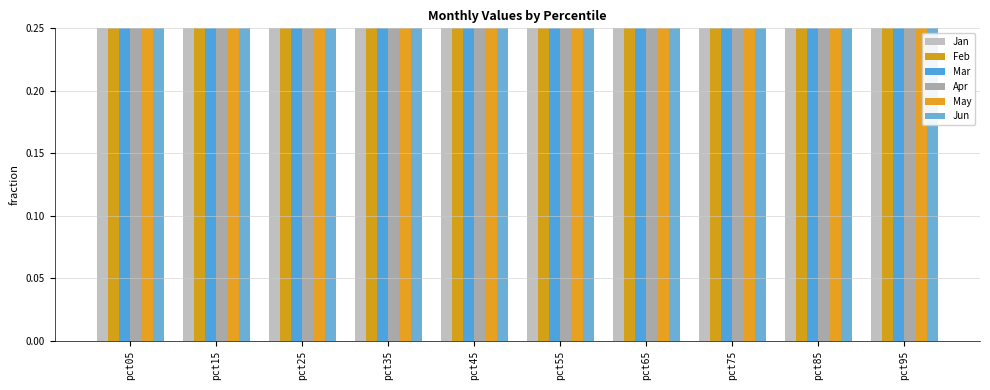

Reading left to right, transcribe all the data shown in this chart.

Jan: 2.2	0.5	0.6	0.6	0.6	0.5	0.5	0.5	0.4	0.4
Feb: 1.7	0.7	0.7	0.6	0.5	0.4	0.4	0.4	0.5	0.9
Mar: 1.3	0.6	0.5	0.5	0.5	0.5	0.5	0.6	0.7	1.3
Apr: 0.7	0.4	0.4	0.4	0.5	0.5	0.5	0.6	0.7	1.5
May: 1.0	0.4	0.5	0.4	0.4	0.5	0.5	0.5	0.6	1.3
Jun: 1.8	0.4	0.3	0.3	0.3	0.4	0.4	0.4	0.5	0.5